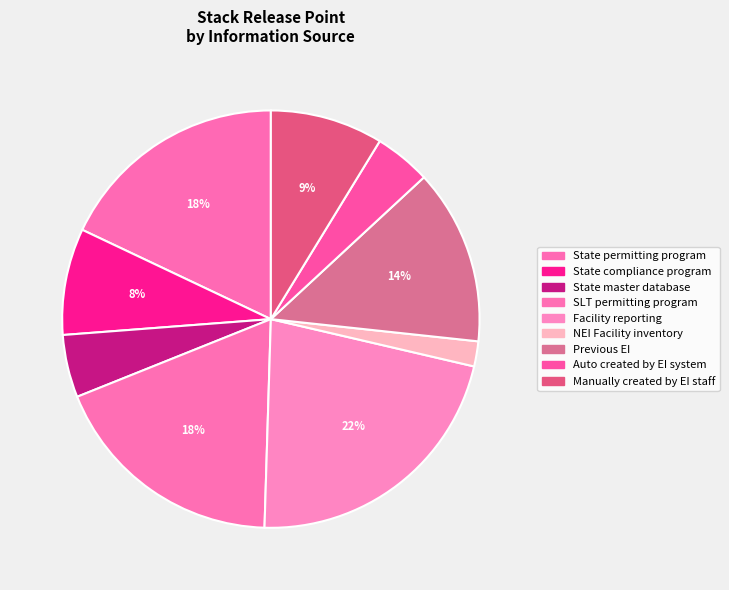

Which category has the biggest portion of the pie?

Facility reporting